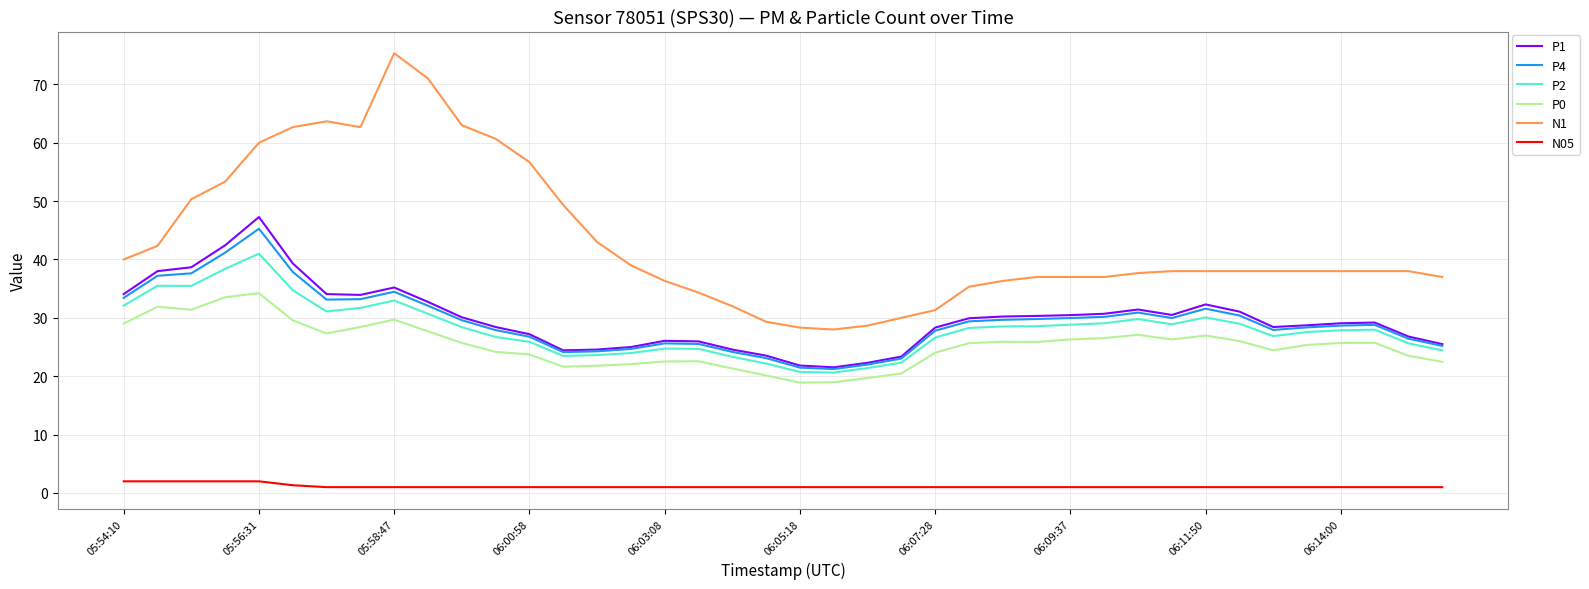

Which series has the largest total across all categories?

N1